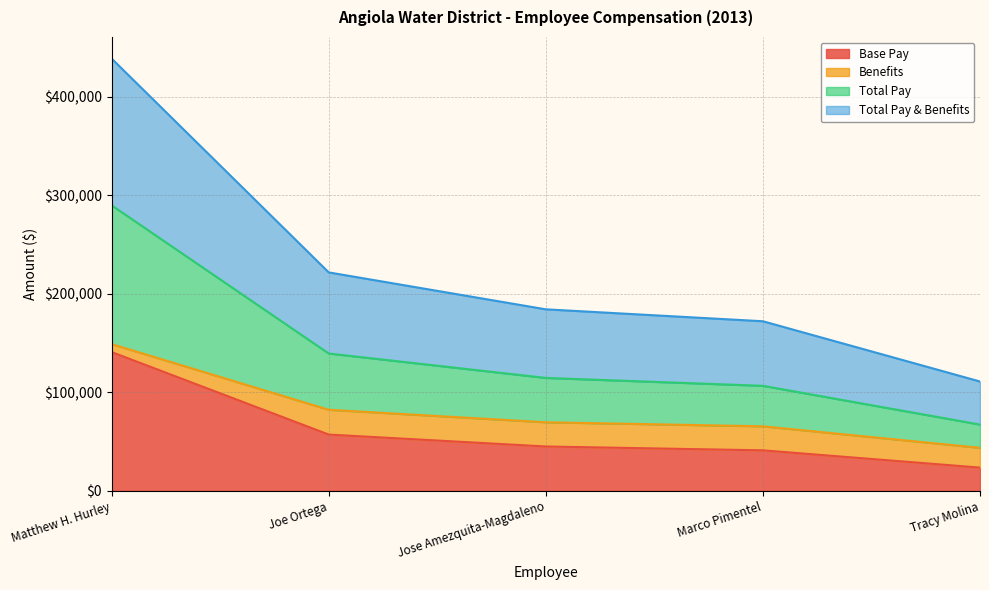

Which series has the largest range (max minus min)?

Total Pay